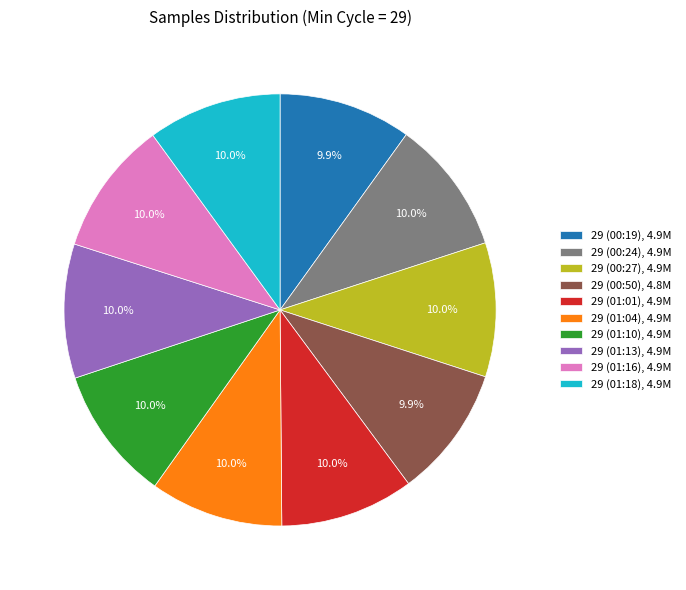

What percentage do 29 (01:10), 4.9M and 29 (00:50), 4.8M together represent?

19.9%